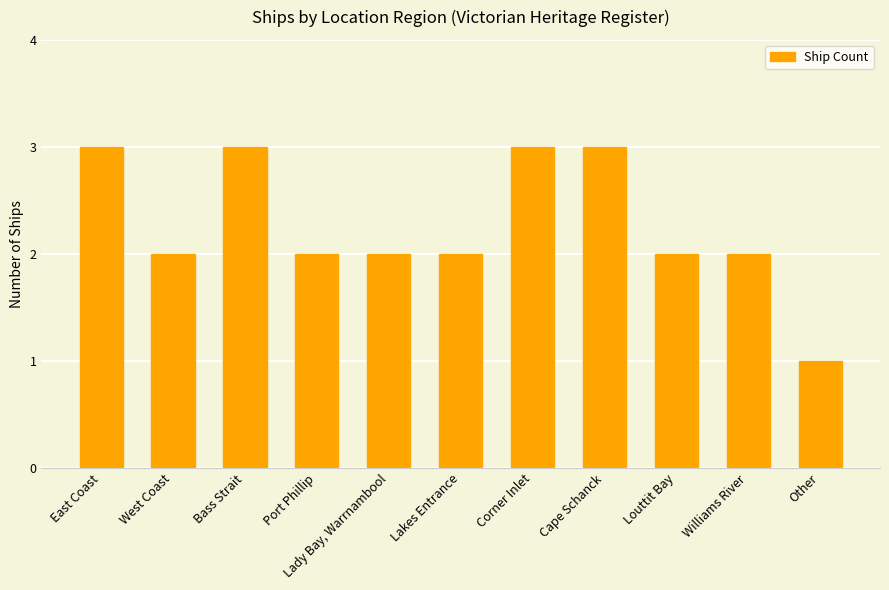

What is the sum of all values?

25